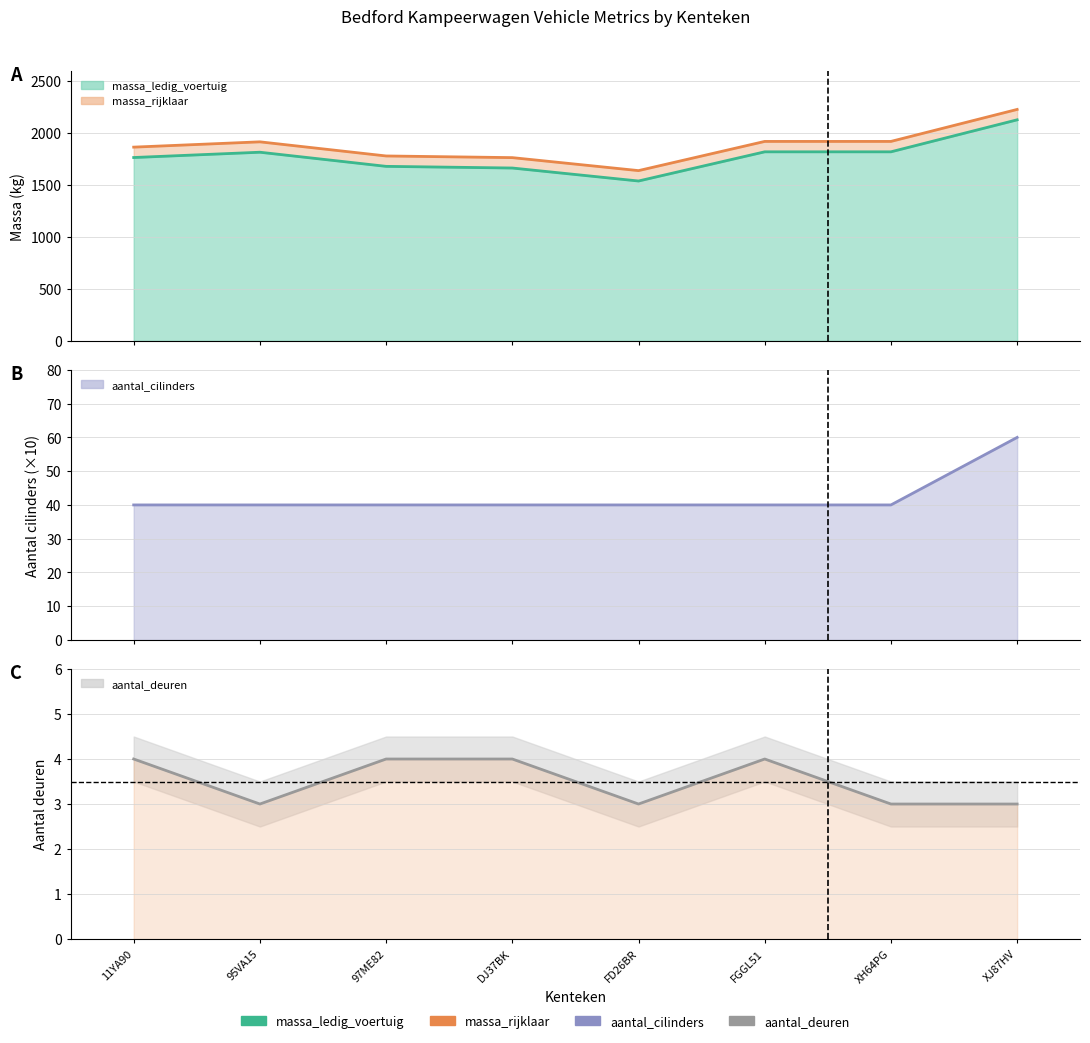

Reading left to right, what are all the values shown in this chart?

massa_ledig_voertuig: 11YA90=1865	95VA15=1916	97ME82=1780	DJ37BK=1764	FD26BR=1639	FGGL51=1920	XH64PG=1920	XJ87HV=2228
massa_rijklaar: 11YA90=1765	95VA15=1816	97ME82=1680	DJ37BK=1664	FD26BR=1539	FGGL51=1820	XH64PG=1820	XJ87HV=2128
aantal_cilinders: 11YA90=40	95VA15=40	97ME82=40	DJ37BK=40	FD26BR=40	FGGL51=40	XH64PG=40	XJ87HV=60
aantal_deuren: 11YA90=4	95VA15=3	97ME82=4	DJ37BK=4	FD26BR=3	FGGL51=4	XH64PG=3	XJ87HV=3